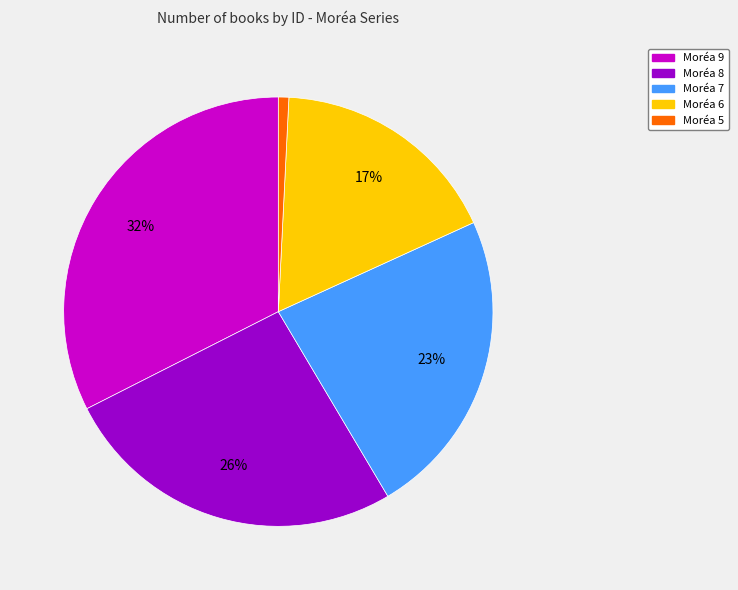

Do Moréa 5 and Moréa 8 together represent more than half of the pie?

No